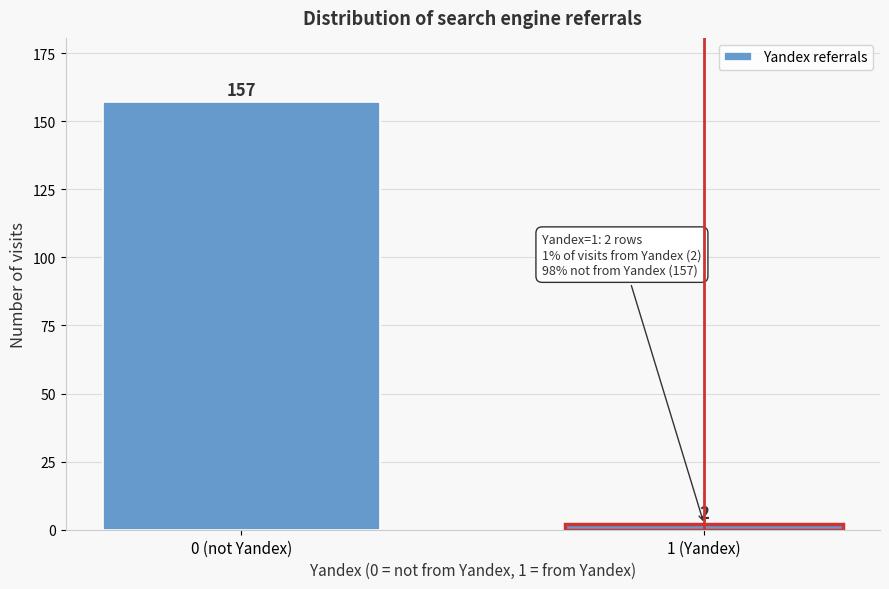

Reading right to left, extract all data points from this chart.

2	157